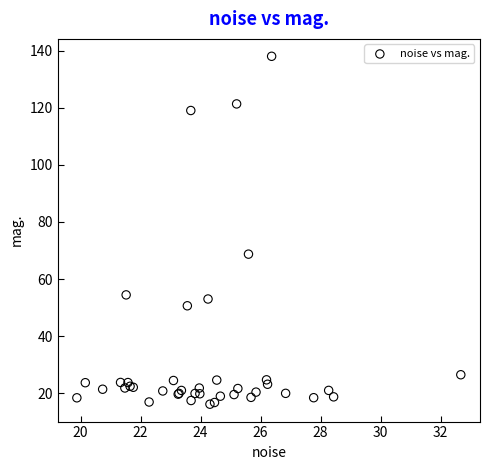

What Y value in the scatter plot is closest to 77?

68.7